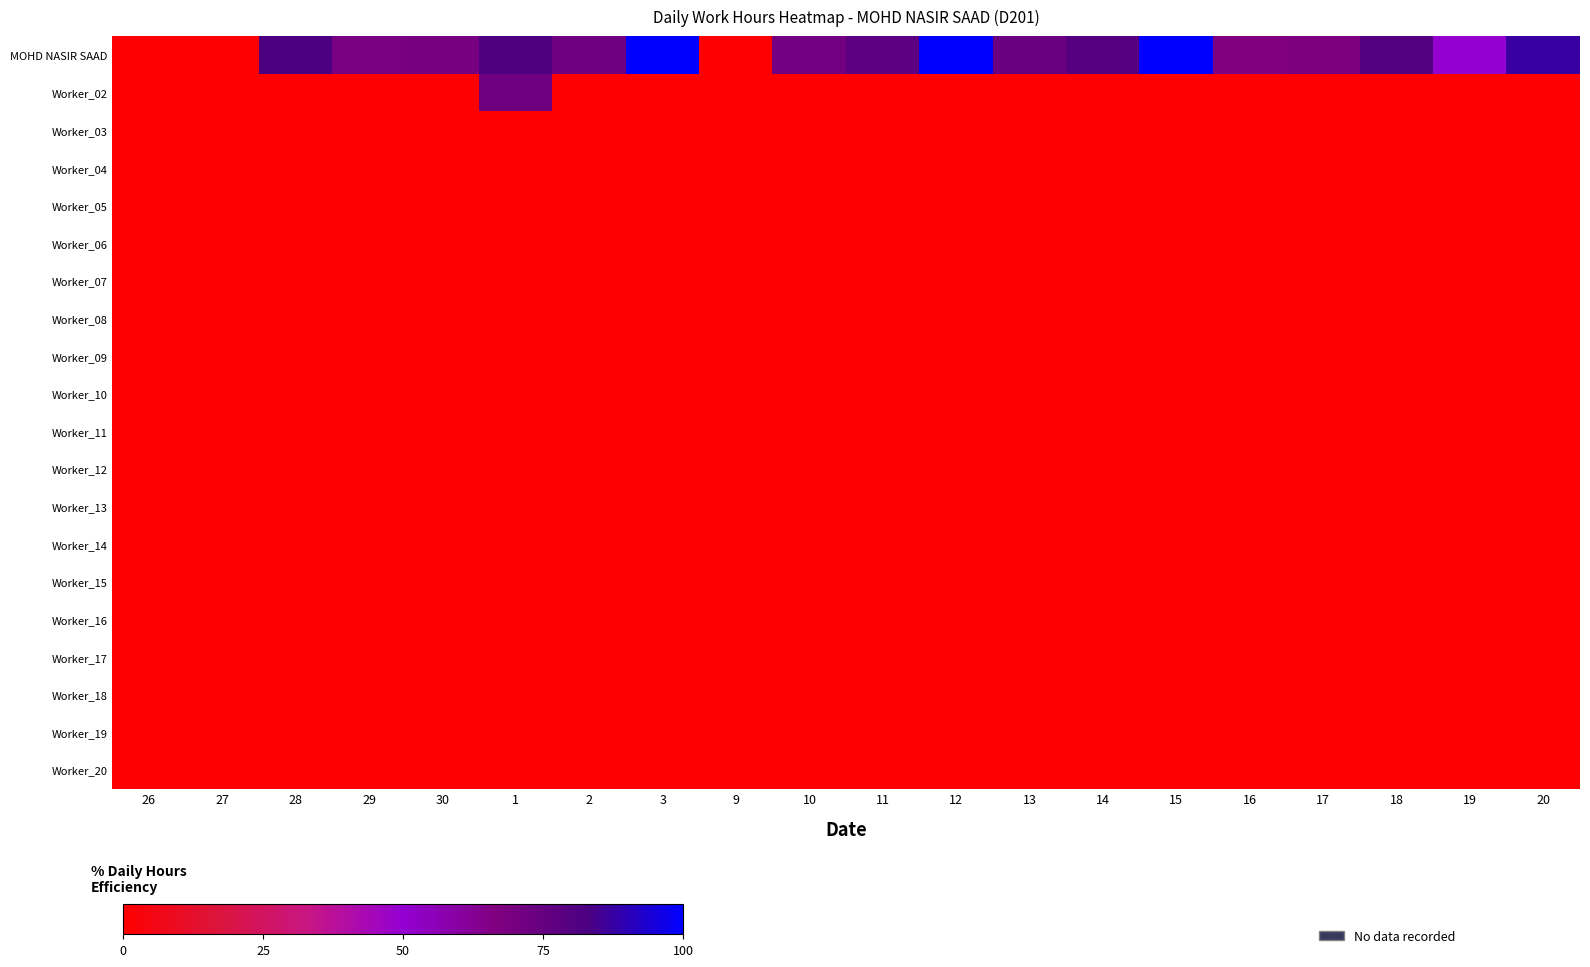

At which category is the sum across all series the highest?

1